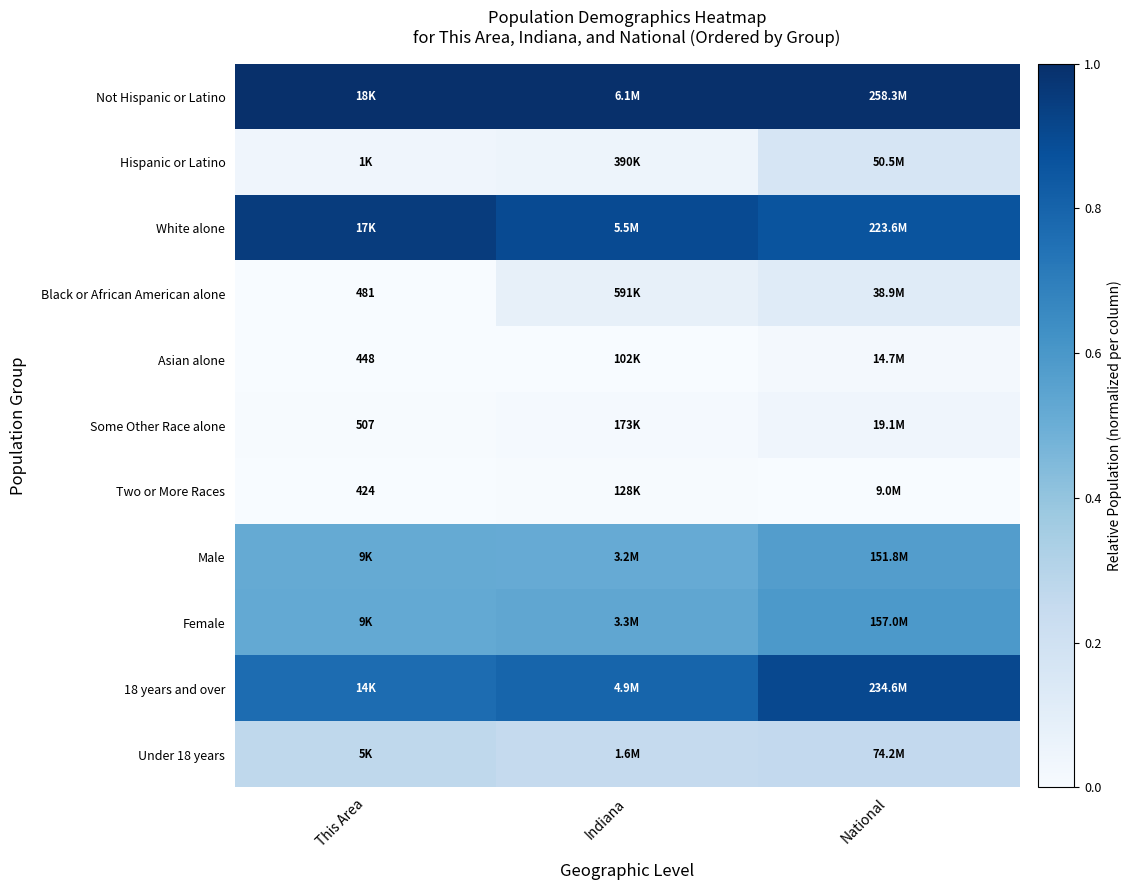

At which label does Under 18 years reach its peak?

This Area